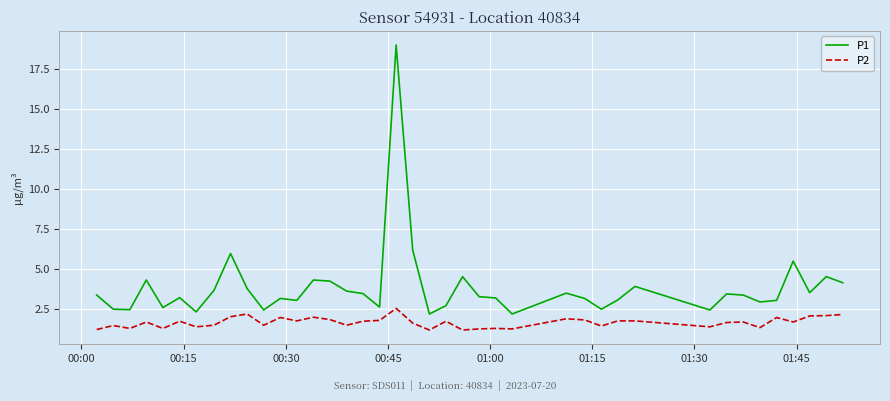

Which series has the largest range (max minus min)?

P1